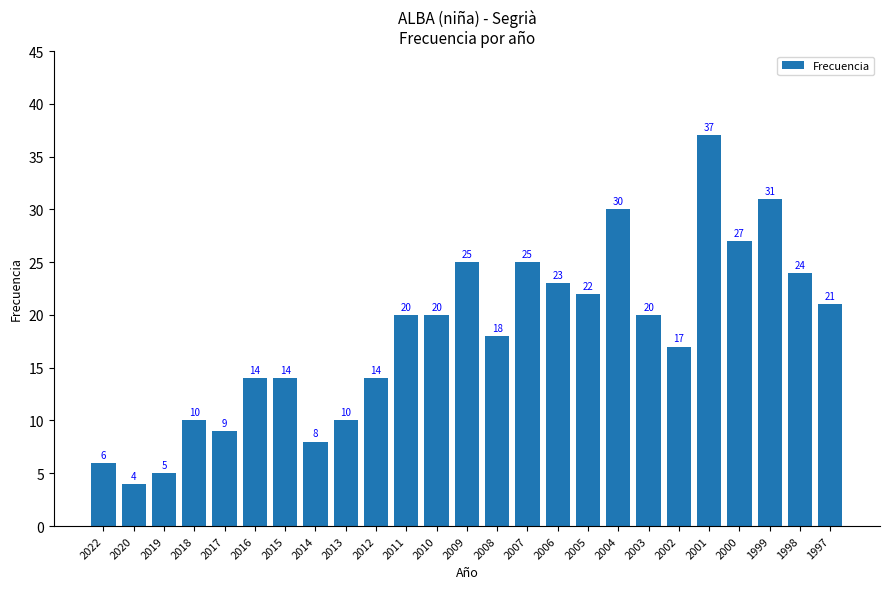

At which category does the chart reach its peak across all series?

2001